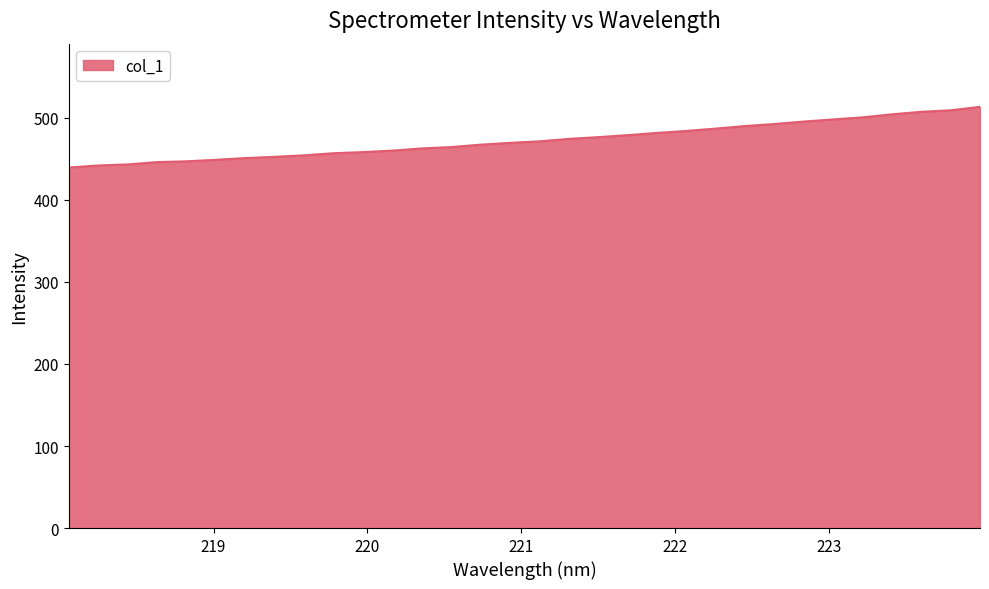

What is the maximum value shown in the chart?

513.5